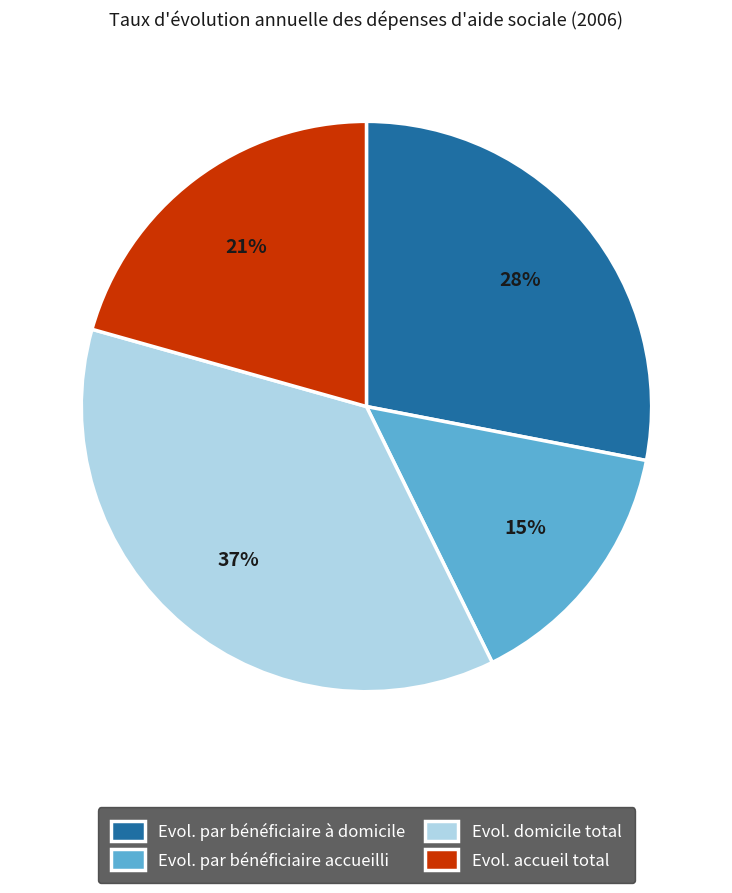

To the nearest percent, what is the difference between the Evol. par bénéficiaire à domicile and Evol. par bénéficiaire accueilli slice percentages?

13%